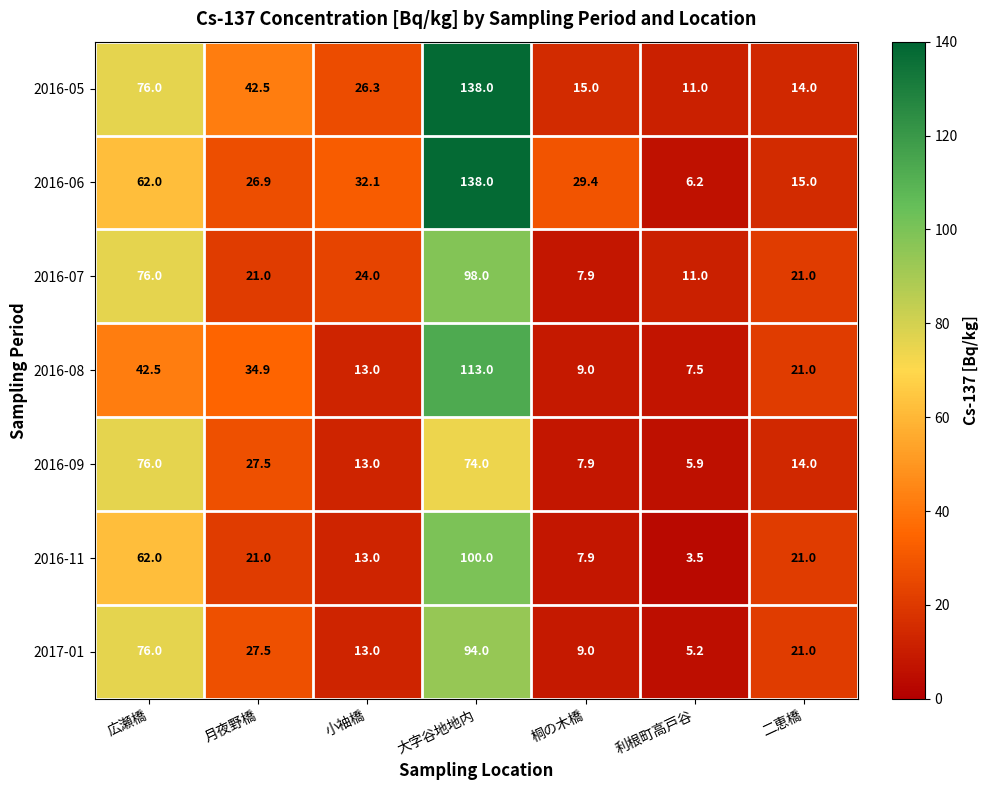

What is the total value across all series at 広瀬橋?

470.5